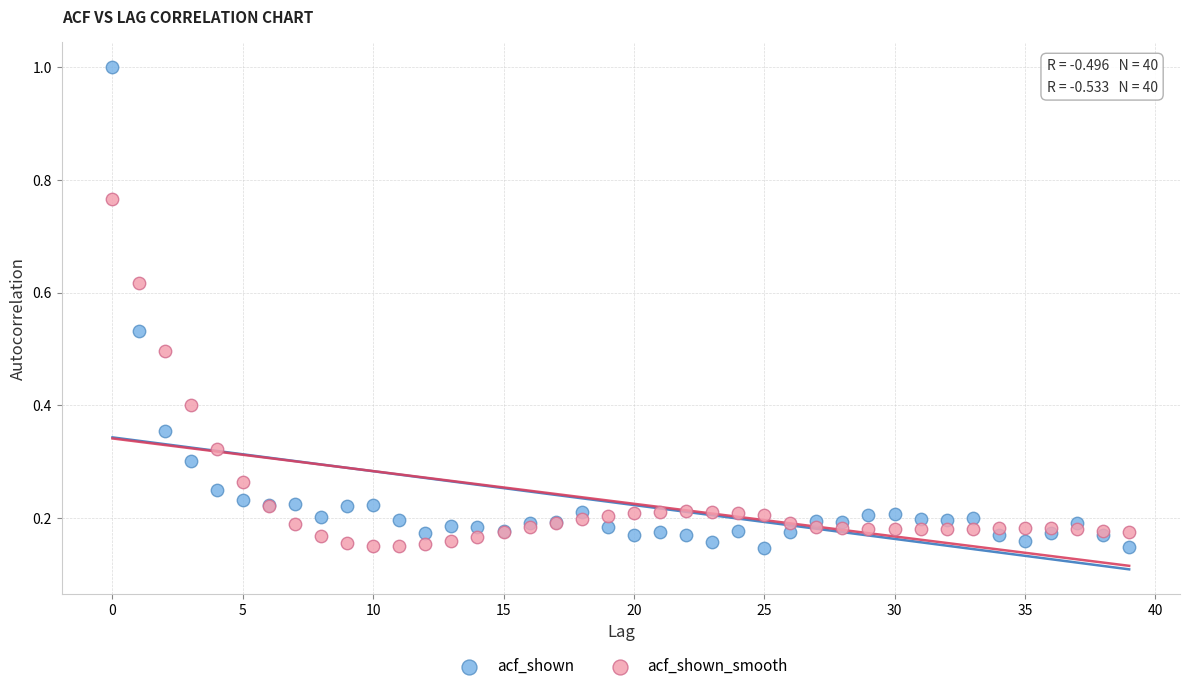

Which series contains the highest Y value?

acf_shown